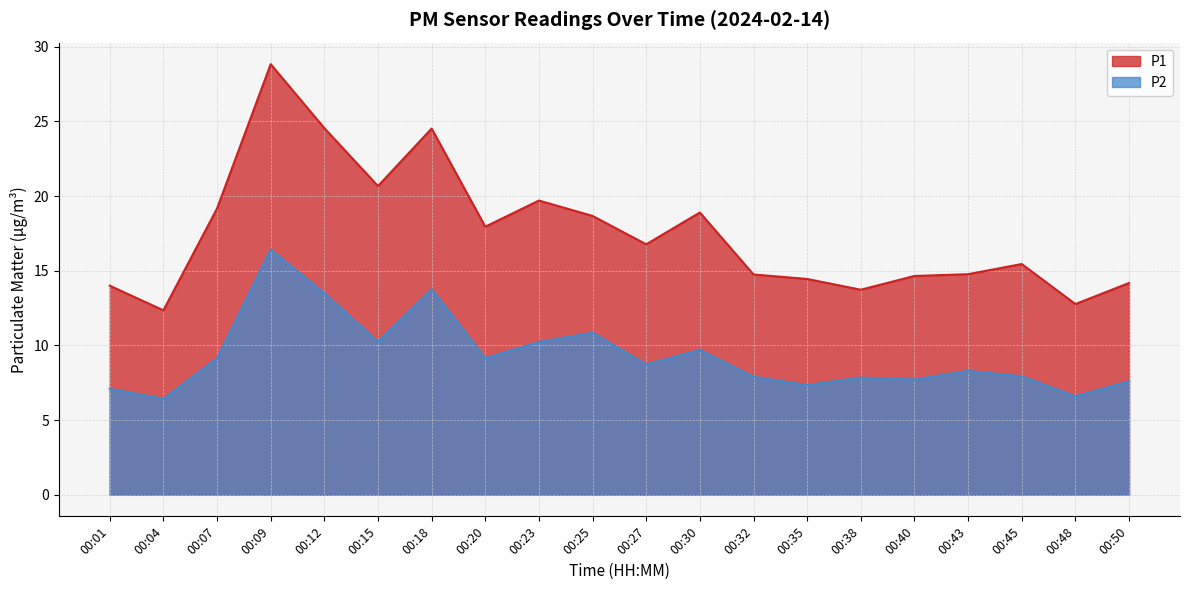

At which label does P2 reach its minimum?

00:04